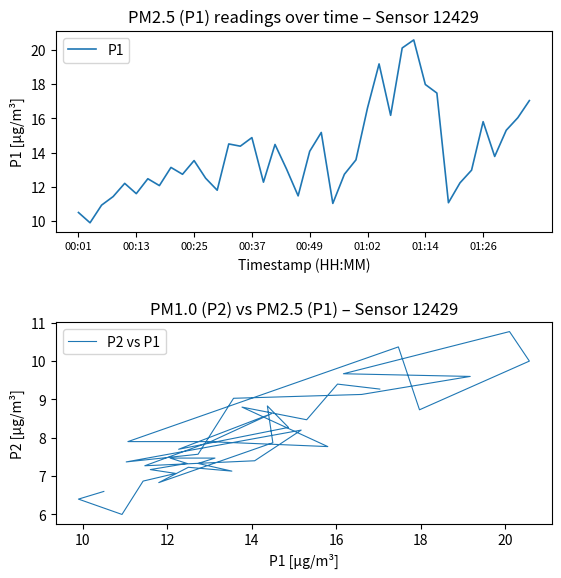

In P2 vs P1, how many points are higher than both neighbors (excluding endpoints)?

8